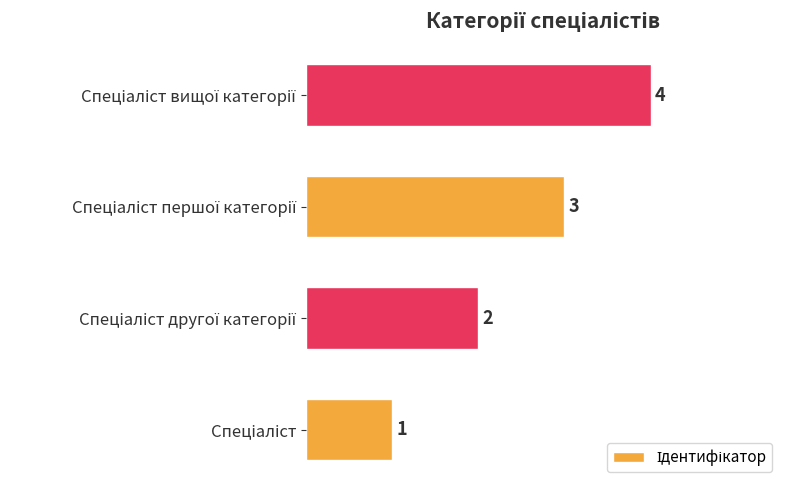

What is the sum of all values?

10